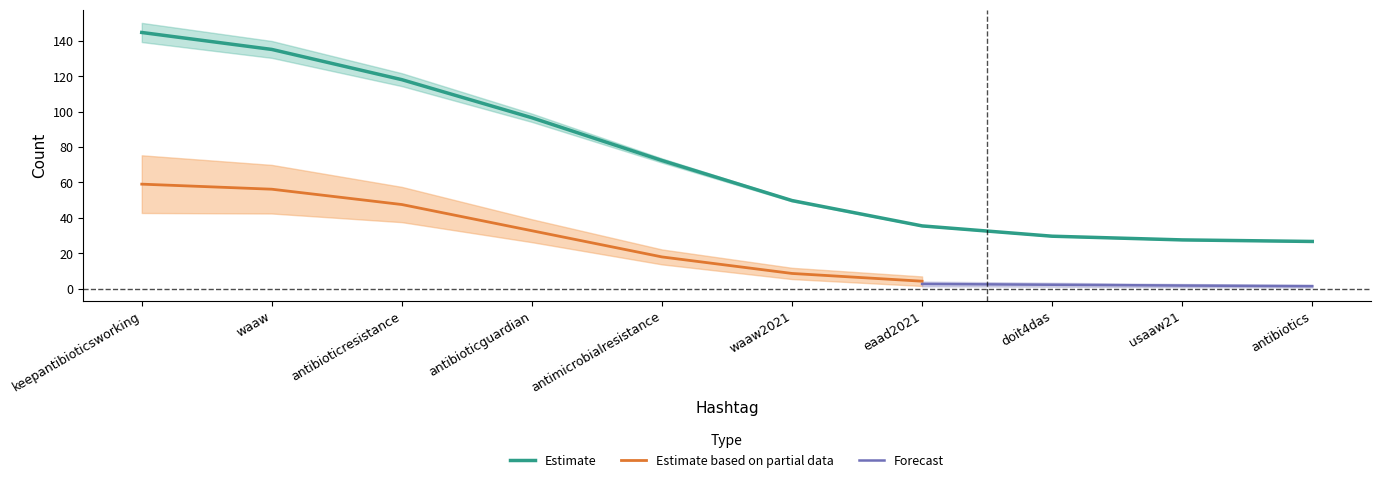

Which has a higher value, antimicrobialresistance or antibioticguardian?

antibioticguardian